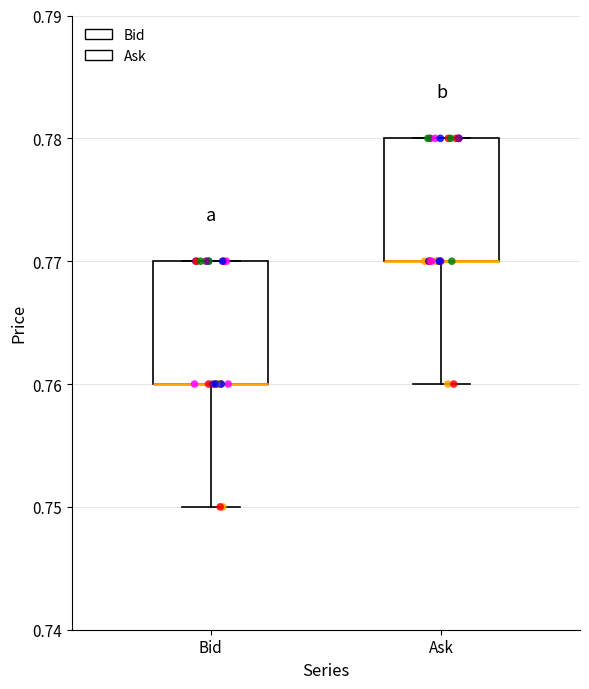

Reading left to right, read every box against the y-axis: the position of its median line, the range the box covers, and the ends of its whiskers. The values are not printed on the chart, so give them approximately, as read against the axis.

Bid: median 0.76 (drawn on the box's lower edge), box 0.76 to 0.77, whiskers 0.75 to 0.77
Ask: median 0.77 (drawn on the box's lower edge), box 0.77 to 0.78, whiskers 0.76 to 0.78